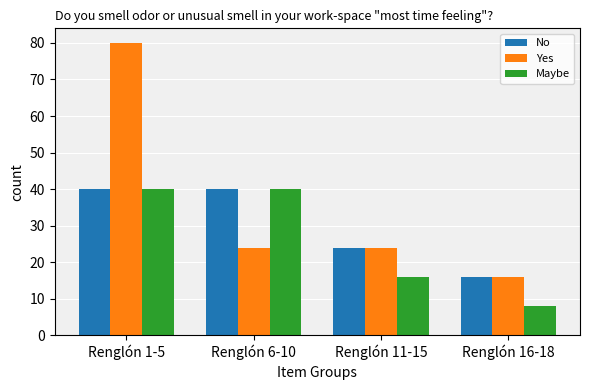

At which label is No closest to 28?

Renglón 11-15